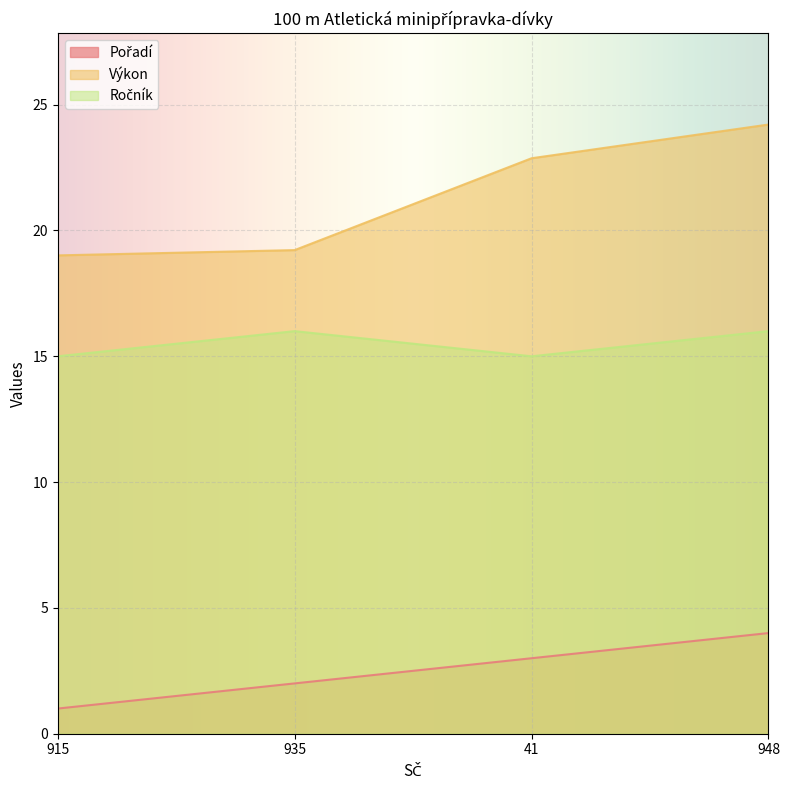

Is it true that Výkon equals 19.2 at 935?

True